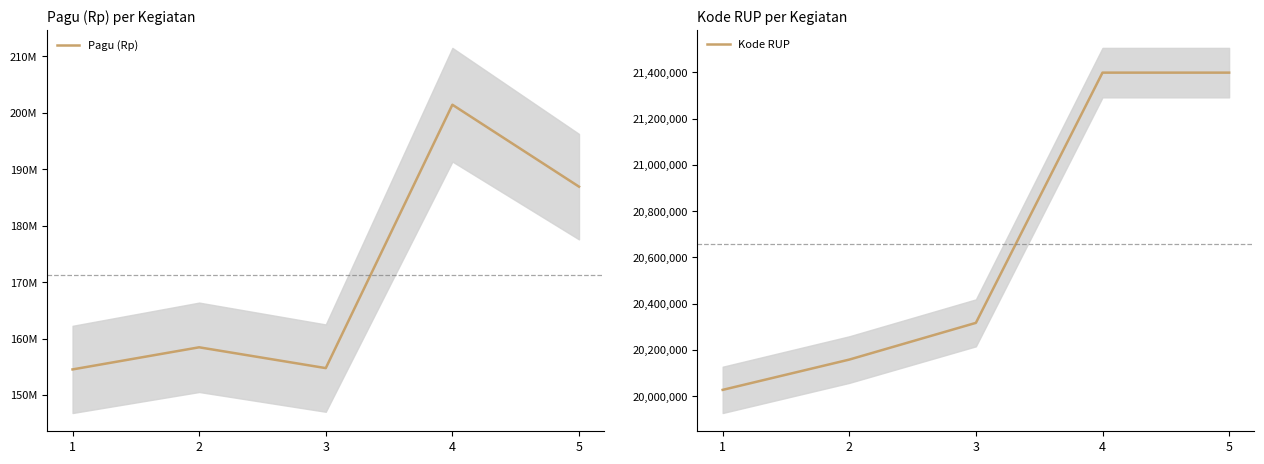

Reading left to right, what are all the values shown in this chart?

Pagu (Rp): 1=154522500	2=158442460	3=154754600	4=201429000	5=186909000
Kode RUP: 1=20027408	2=20158348	3=20317201	4=21399406	5=21399407